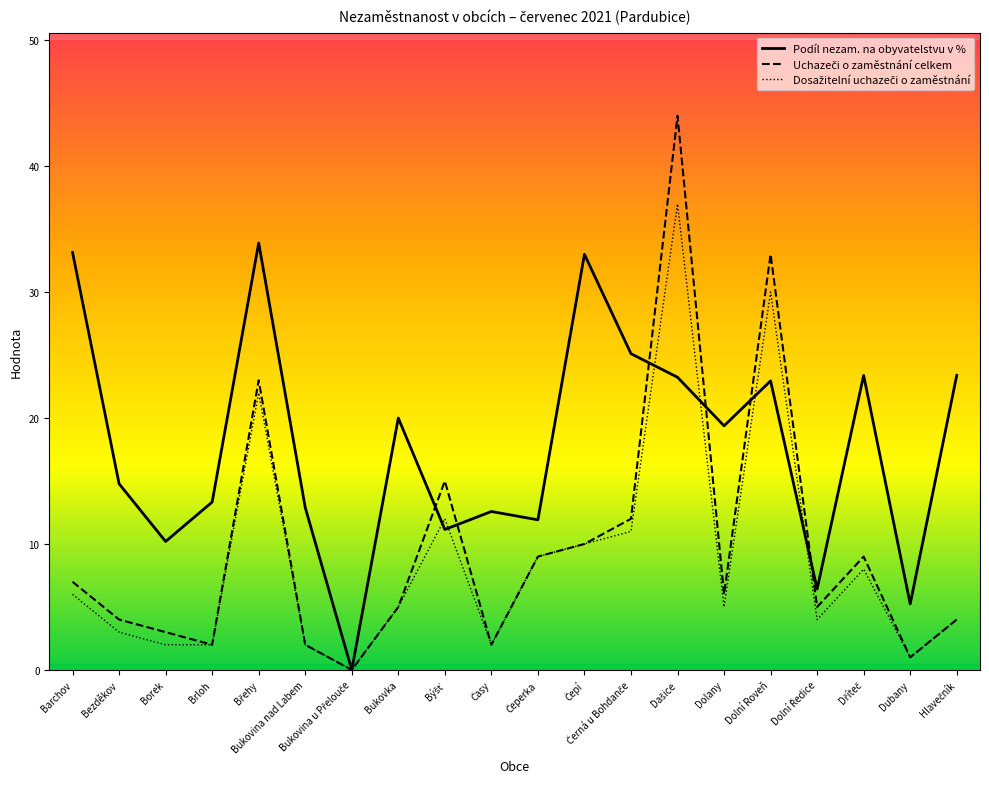

What is the sum of all Dosažitelní uchazeči o zaměstnání values?

175.0